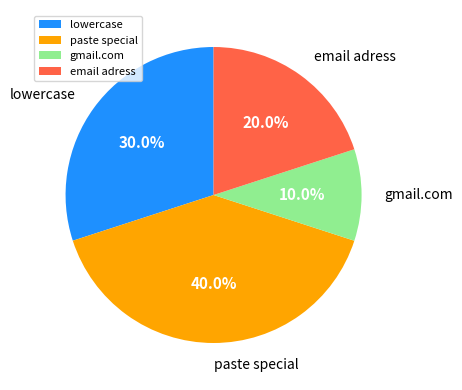

To the nearest percent, what is the difference between the email adress and paste special slice percentages?

20%